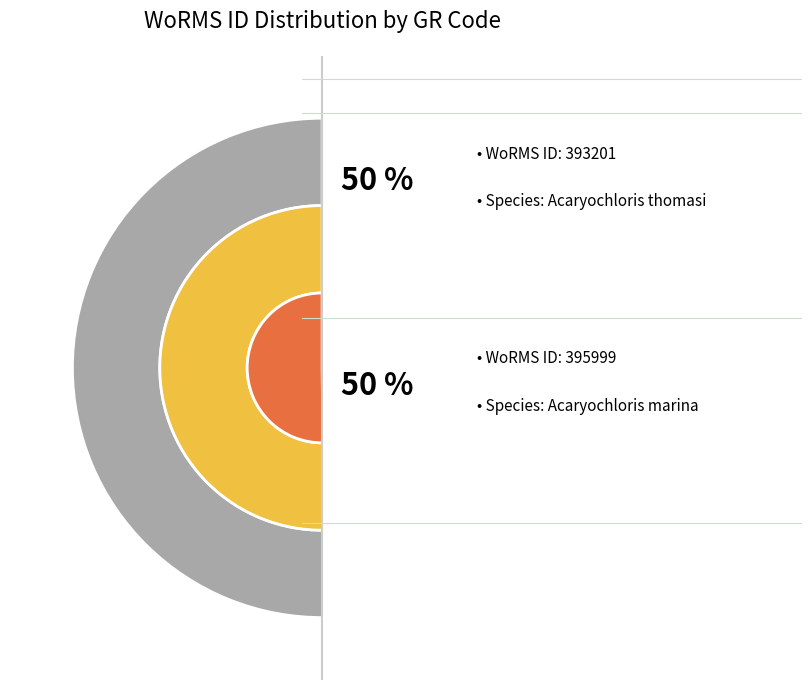

True or false: RCC1774 accounts for 50% of the total.

True